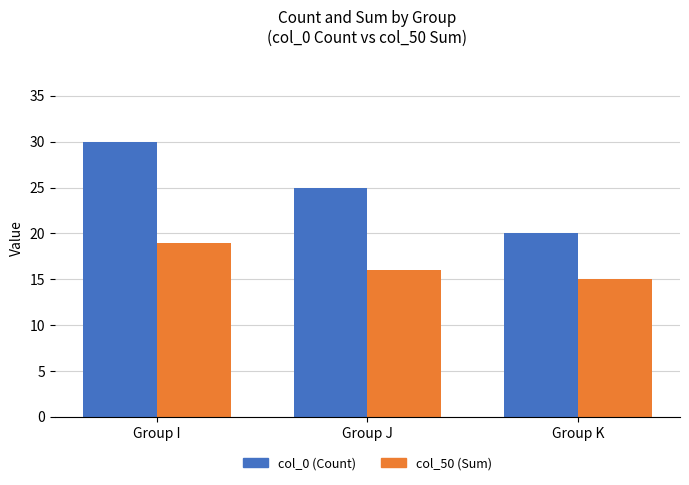

At which label is col_0 (Count) closest to 25?

Group J